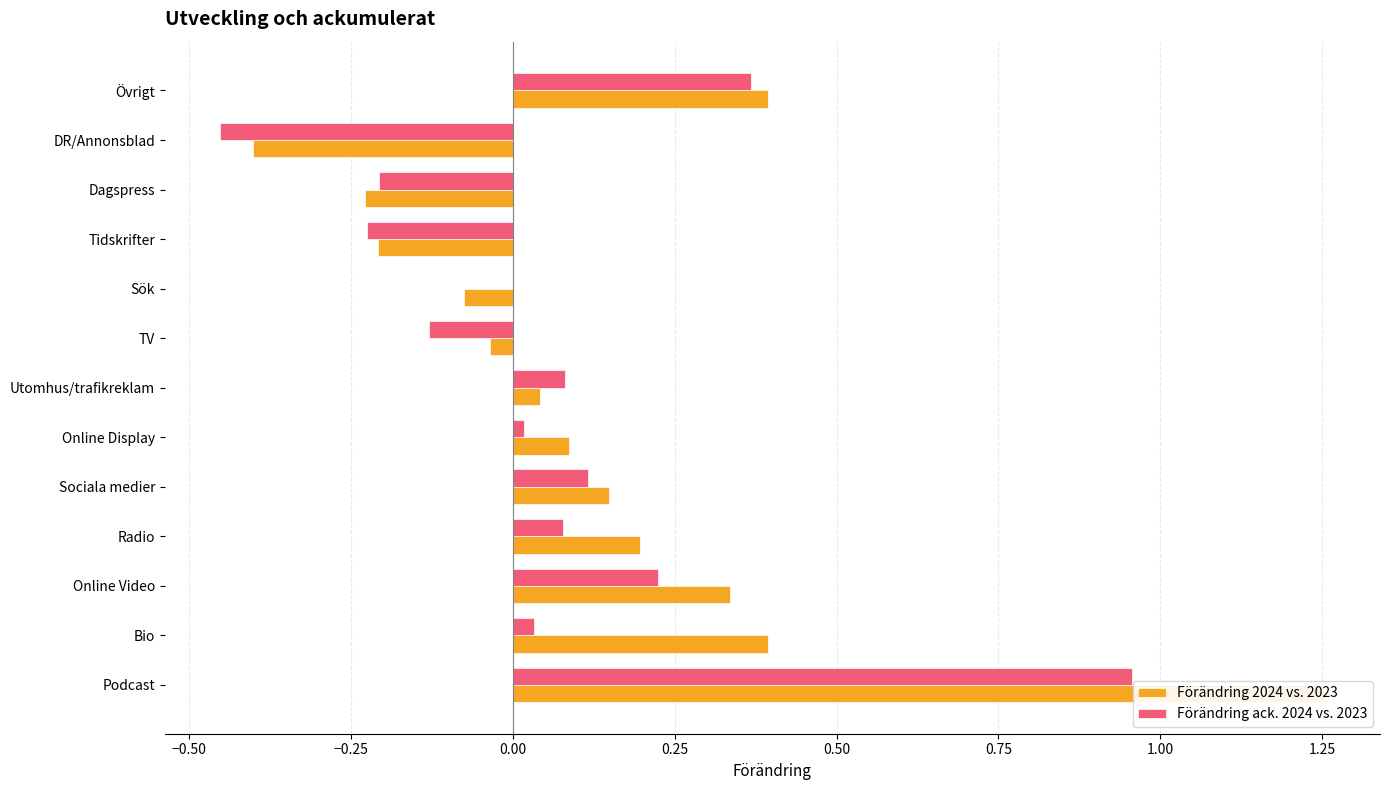

What is the value of the Förändring ack. 2024 vs. 2023 bar at the 3rd from the left?

0.2